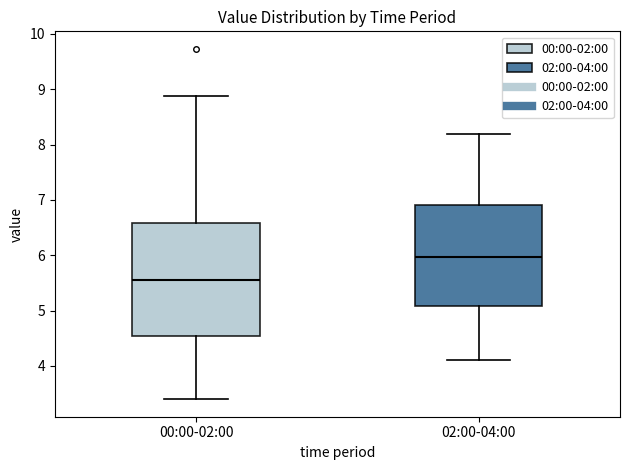

Reading left to right, read every box against the y-axis: the position of its median line, the range the box covers, and the ends of its whiskers. The values are not printed on the chart, so give them approximately, as read against the axis.

00:00-02:00: median 5.6, box 4.5 to 6.6, whiskers 3.4 to 8.9
02:00-04:00: median 6.0, box 5.1 to 6.9, whiskers 4.1 to 8.2